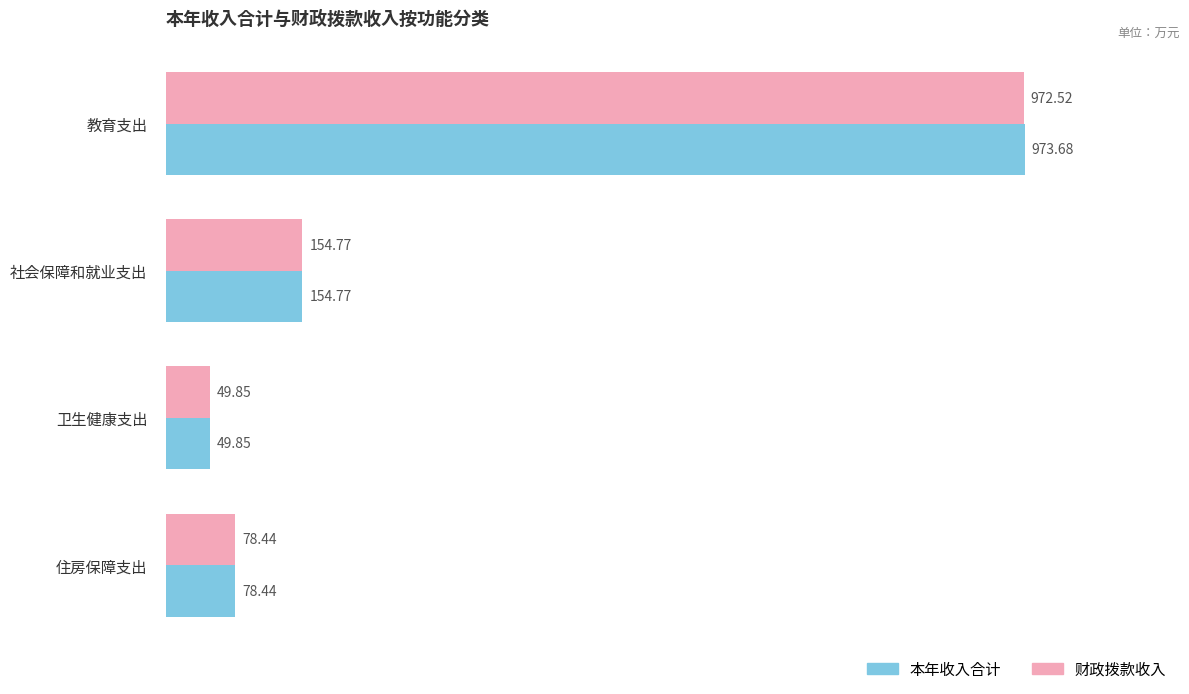

Which series has the largest range (max minus min)?

本年收入合计